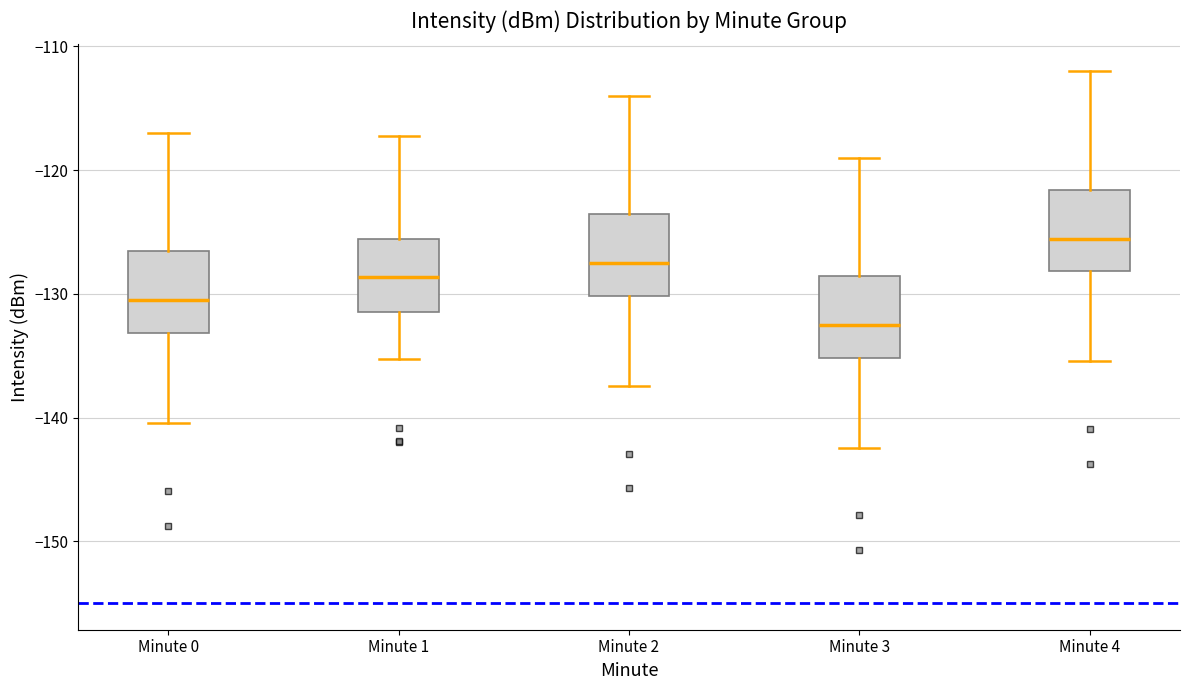

Reading left to right, transcribe this box plot: for each box, give where its median line is, the range the box spans, and where its two whiskers end, as read against the y-axis. The values are not printed on the chart, so give them approximately, as read against the axis.

Minute 0: median -131, box -133 to -127, whiskers -140 to -117
Minute 1: median -129, box -132 to -126, whiskers -135 to -117
Minute 2: median -128, box -130 to -124, whiskers -137 to -114
Minute 3: median -133, box -135 to -129, whiskers -142 to -119
Minute 4: median -126, box -128 to -122, whiskers -135 to -112